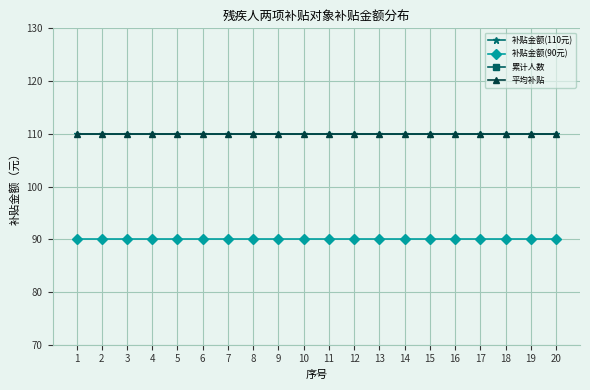

What is the spread (max minus min) of values at 17?

93